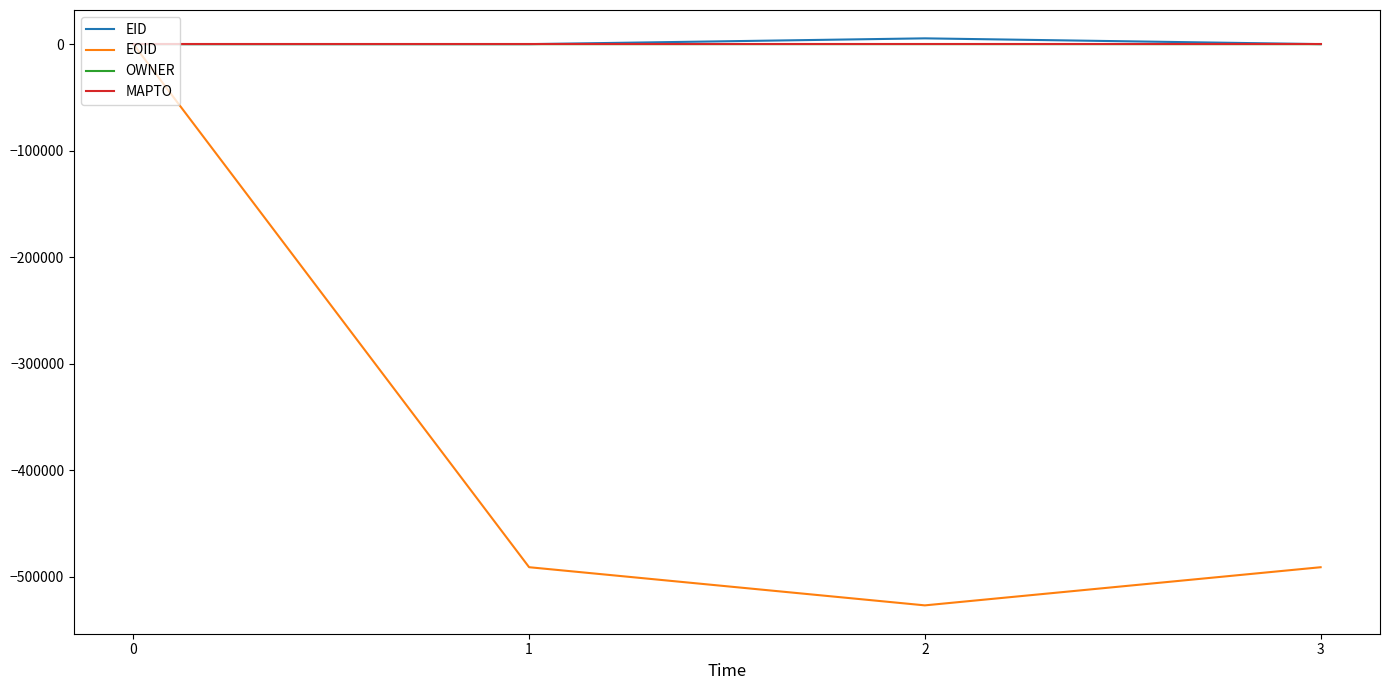

Is it true that MAPTO equals 0 at 1?

True